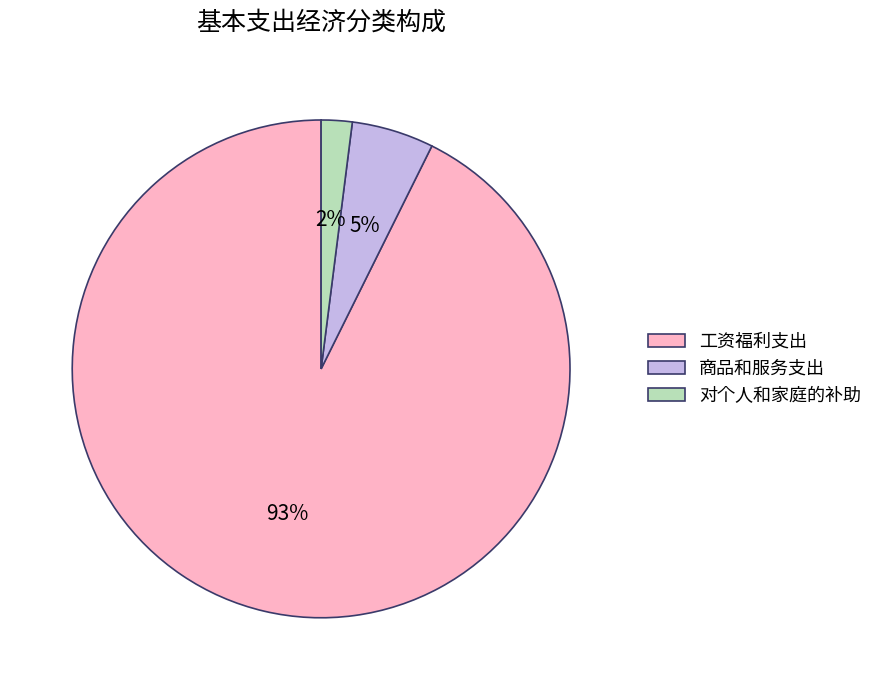

Which has a higher value, 对个人和家庭的补助 or 商品和服务支出?

商品和服务支出